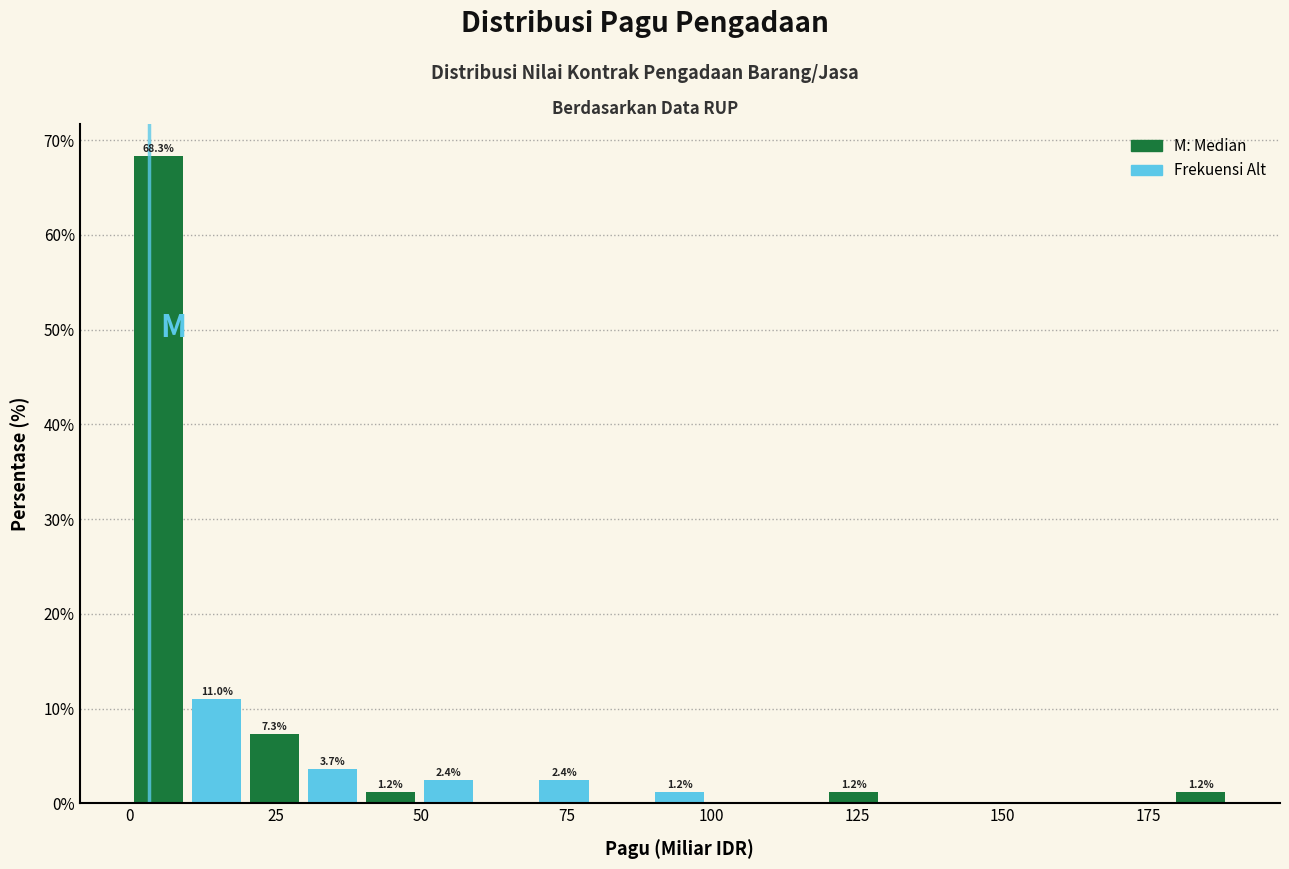

Around what value on the x-axis is the tallest bar? Give the approximate position of its centre, as read against the axis.

5